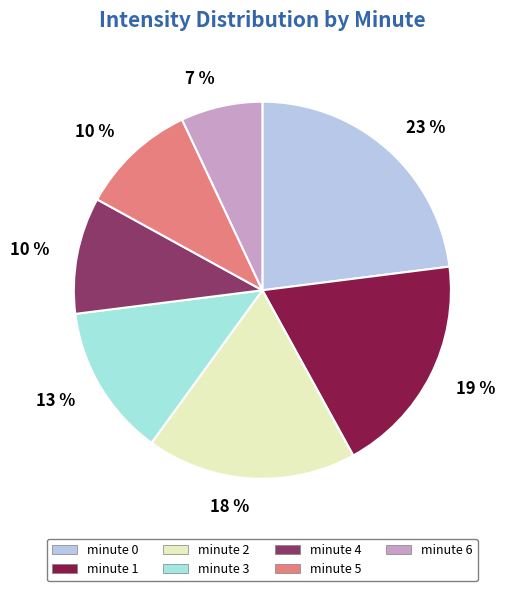

Which slice is the smallest?

minute 6